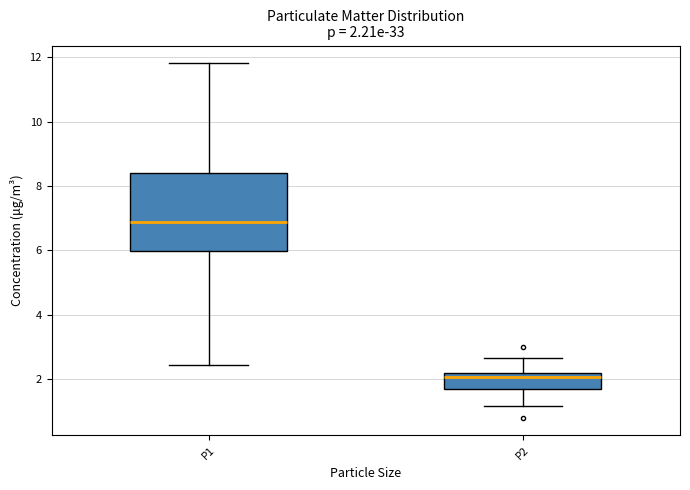

Comparing the boxes themselves (not the whiskers), which one is the tallest?

P1